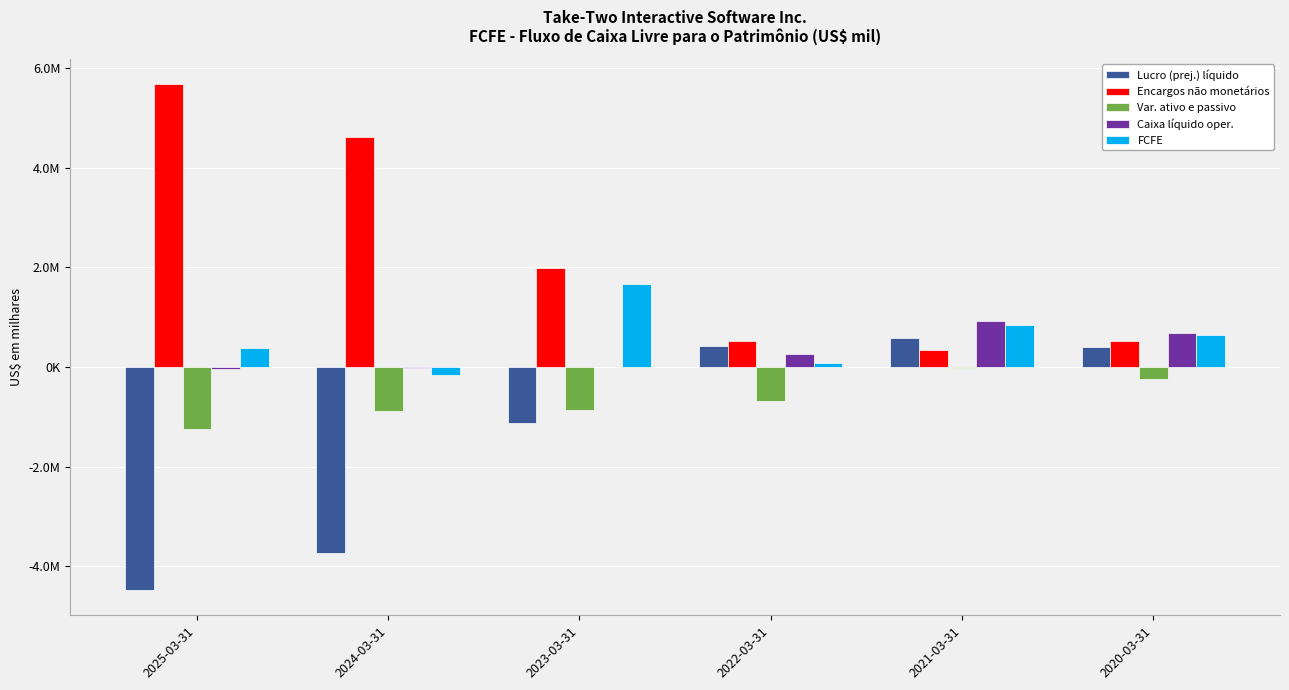

Are the bars grouped side by side (vs. stacked)?

Yes